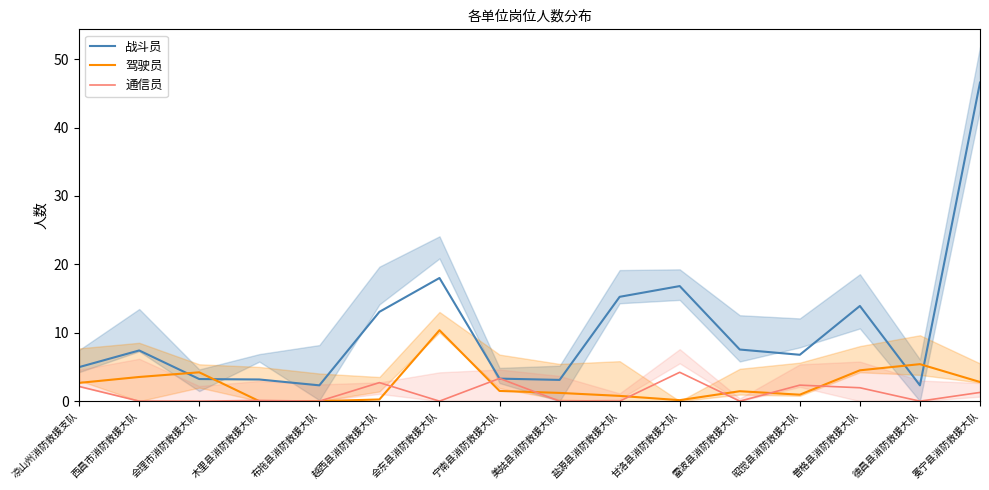

What is the average value of the 战斗员 series?

10.5